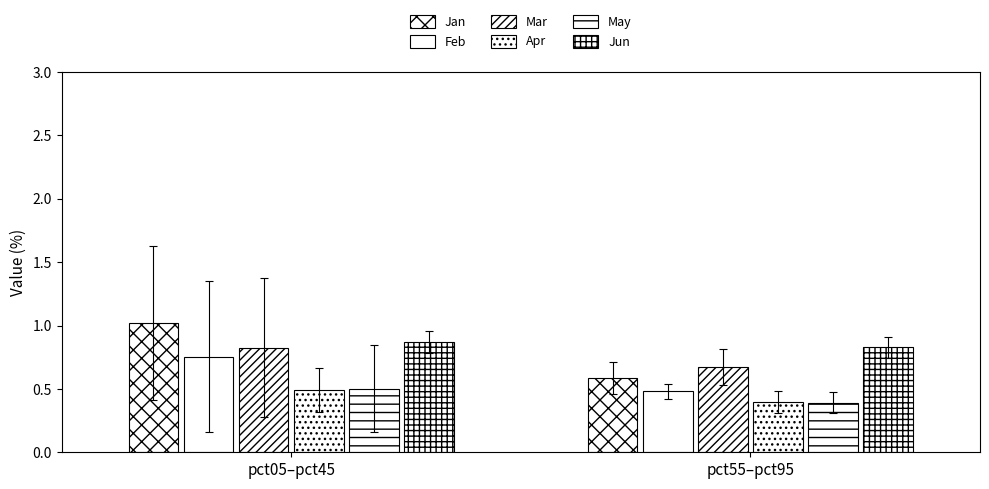

Between pct45 and pct65, which series saw the biggest shift?

Jan